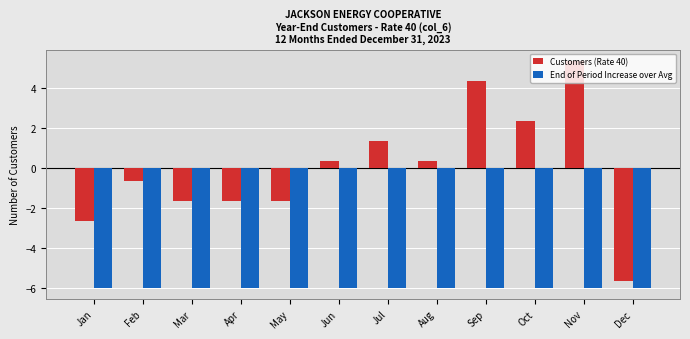

Which series has the largest total across all categories?

Customers (Rate 40)